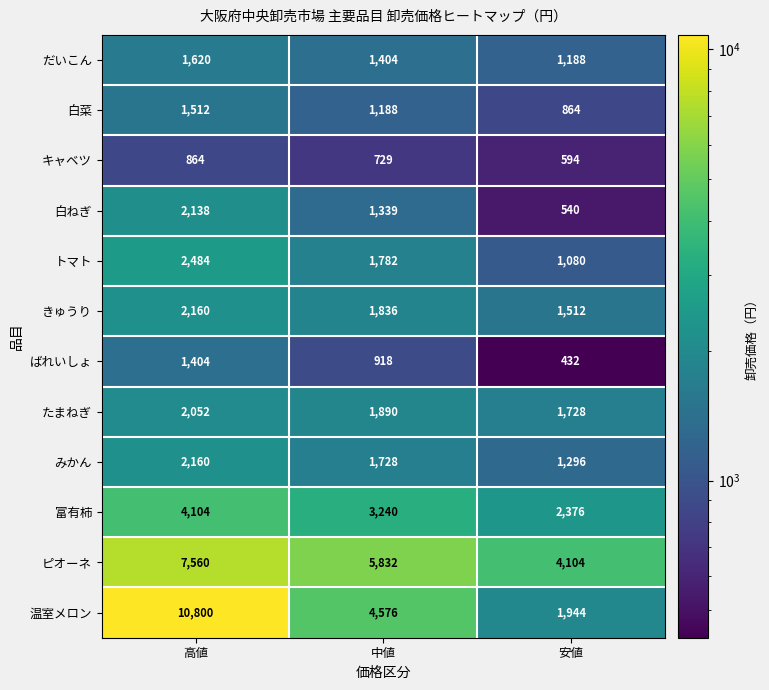

At which label does 温室メロン first exceed 4576?

高値